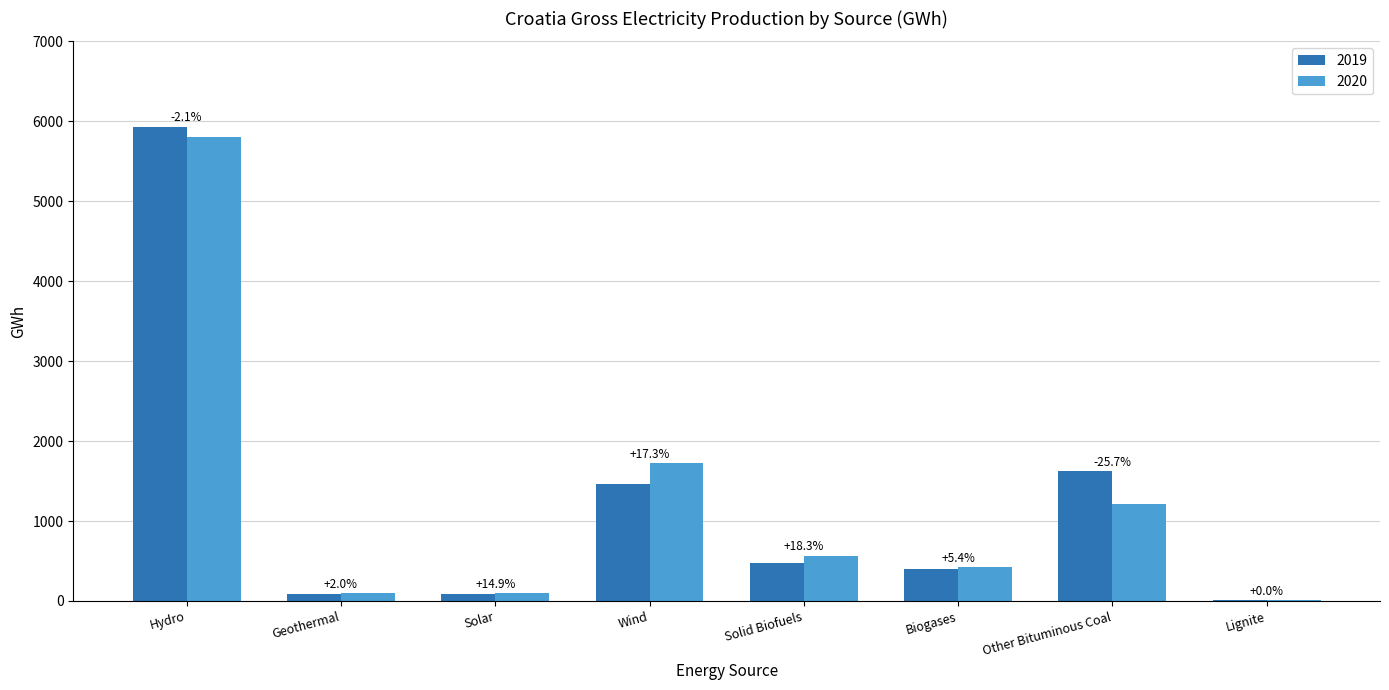

True or false: 2020 has a value of 9440.3 at Hydro.

False